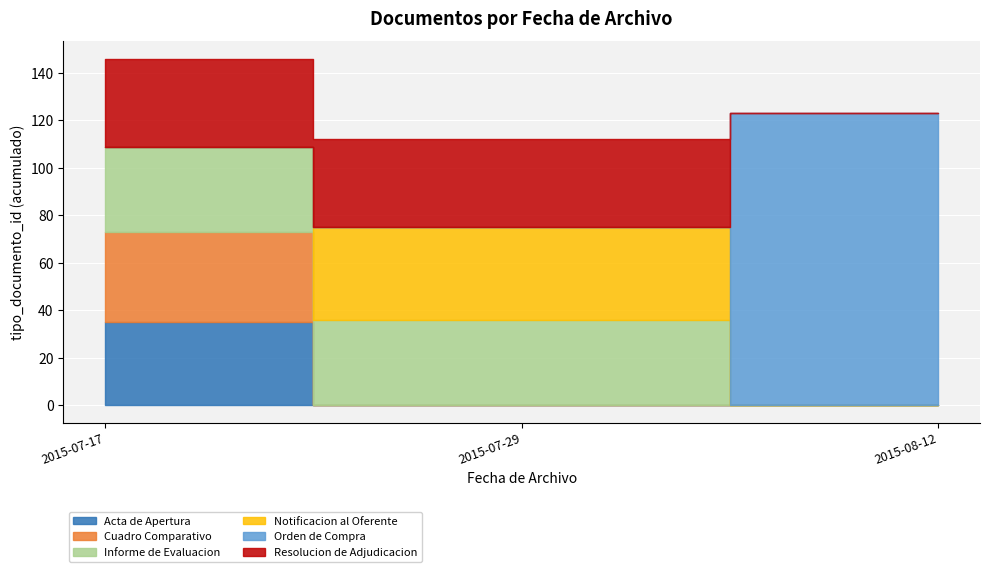

What is the greatest value displayed?

123